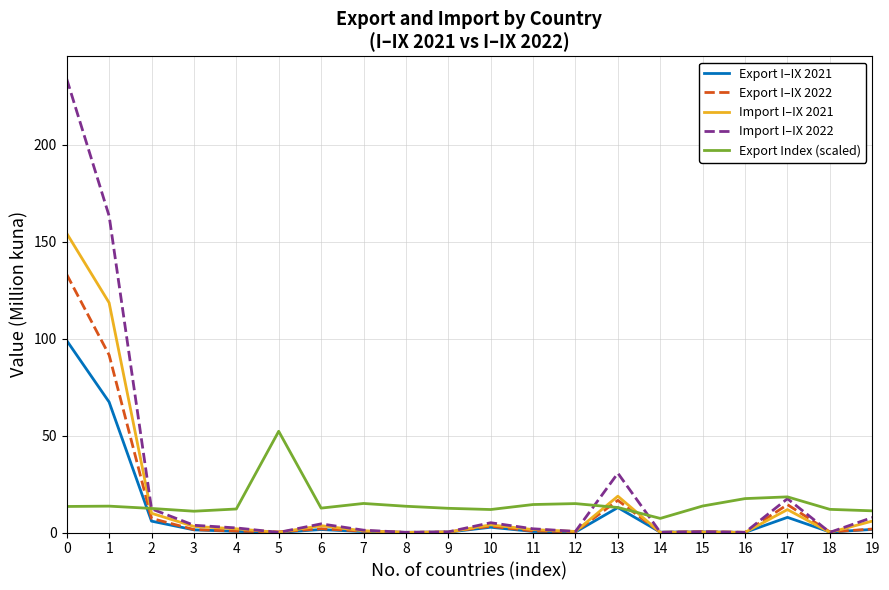

Is the value of Export Index (scaled) at 17 greater than the value of Export I–IX 2021 at 18?

Yes